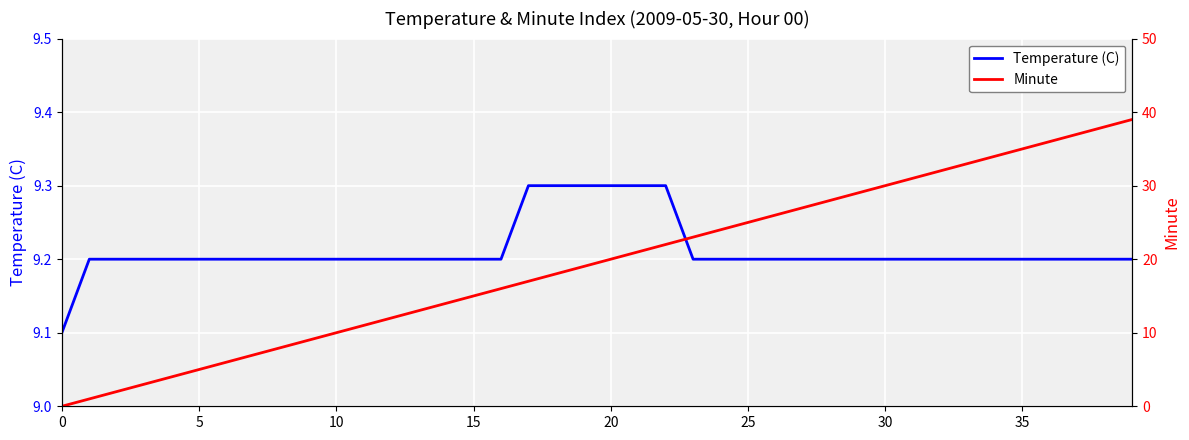

What is the difference between the highest and lowest values at 16?

6.8